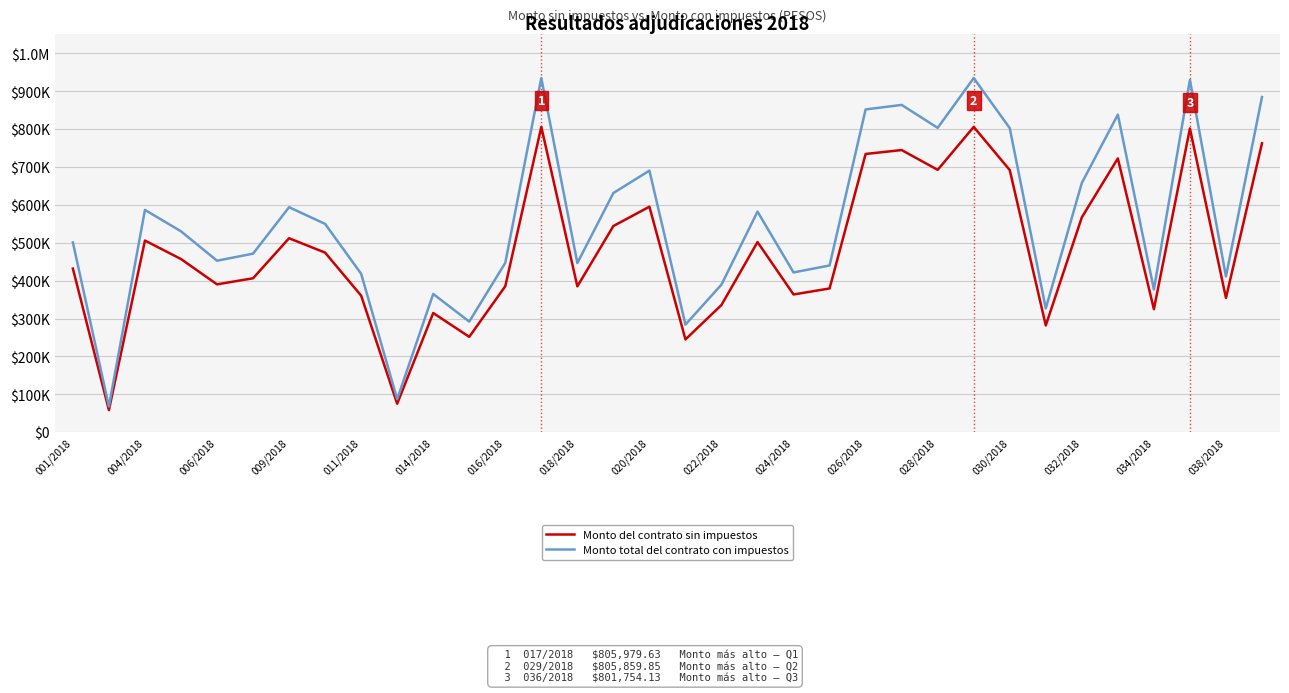

What are all the series names shown in the legend?

Monto del contrato sin impuestos, Monto total del contrato con impuestos